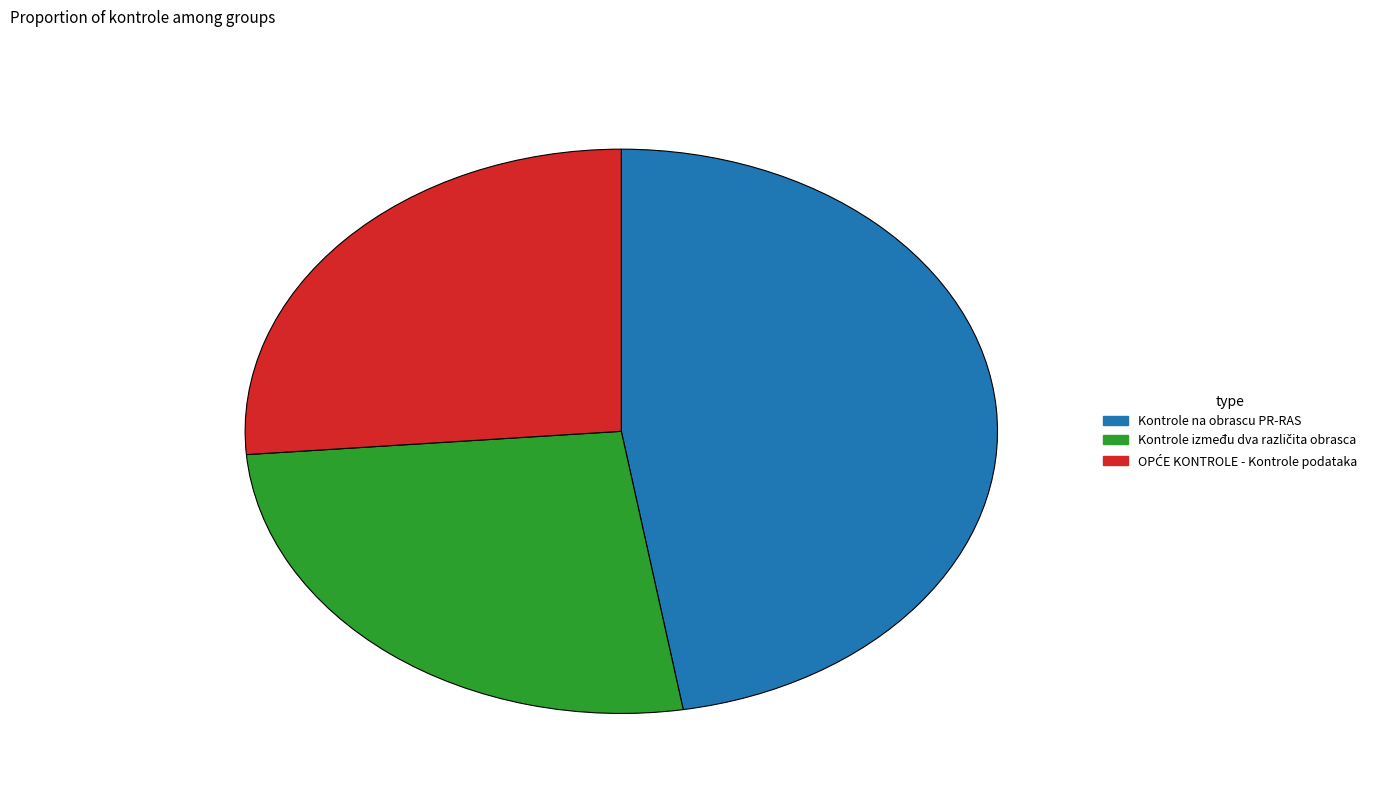

What is the largest slice in the pie chart?

Kontrole na obrascu PR-RAS